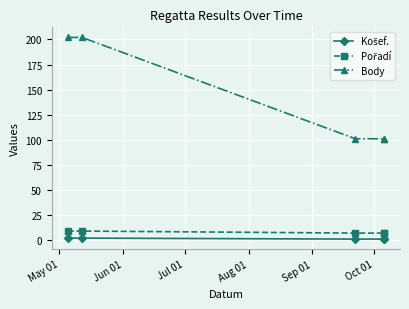

What position from the right is Jun 01?

4